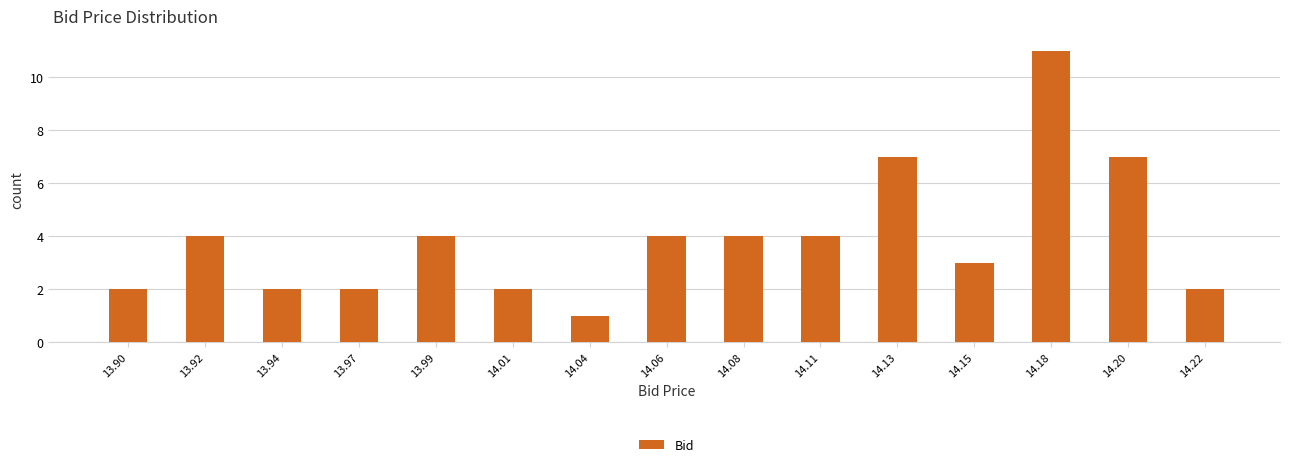

Reading left to right, list every bar in this chart as the range it spans on the x-axis followed by its height. Neither the bar edges nor the heights are printed on the chart, so give them approximately, as read against the axes.

13.885 to 13.910: 2
13.910 to 13.930: 4
13.930 to 13.955: 2
13.955 to 13.980: 2
13.980 to 14.000: 4
14.000 to 14.025: 2
14.025 to 14.050: 1
14.050 to 14.070: 4
14.070 to 14.095: 4
14.095 to 14.120: 4
14.120 to 14.140: 7
14.140 to 14.165: 3
14.165 to 14.190: 11
14.190 to 14.210: 7
14.210 to 14.235: 2